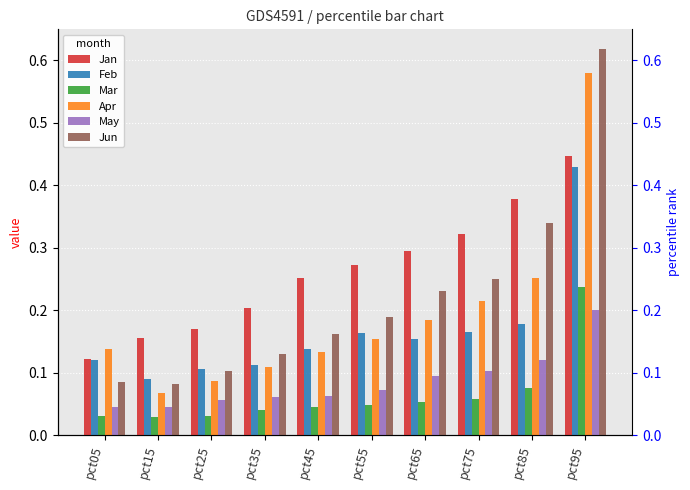

The Mar series shows 0.0 at pct55. True or false?

True